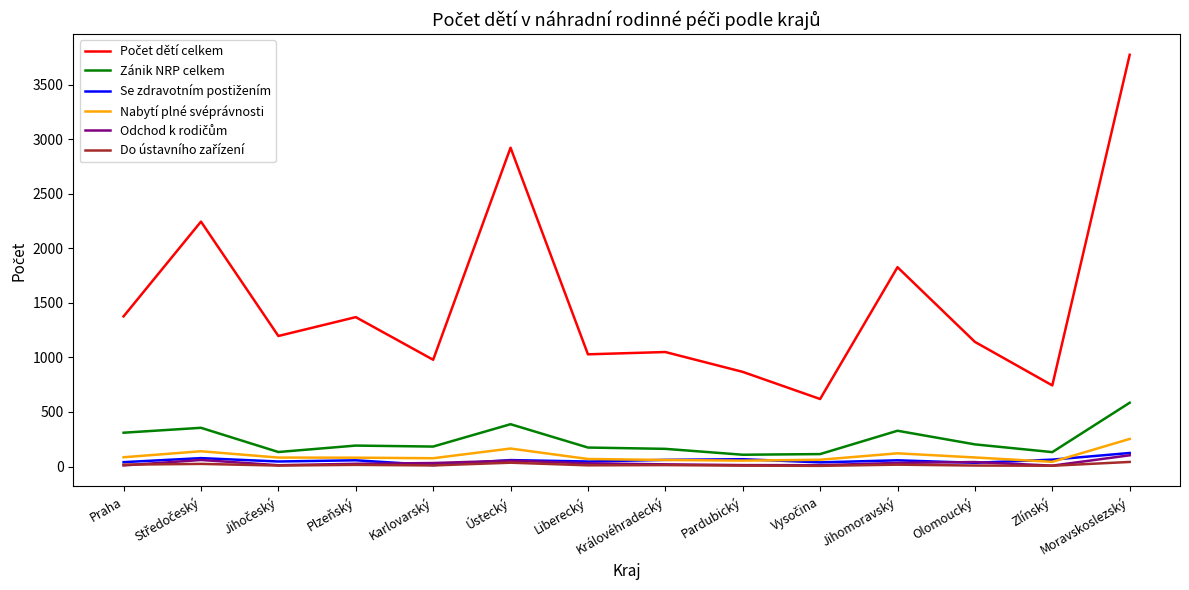

Count the number of data series in this chart.

6